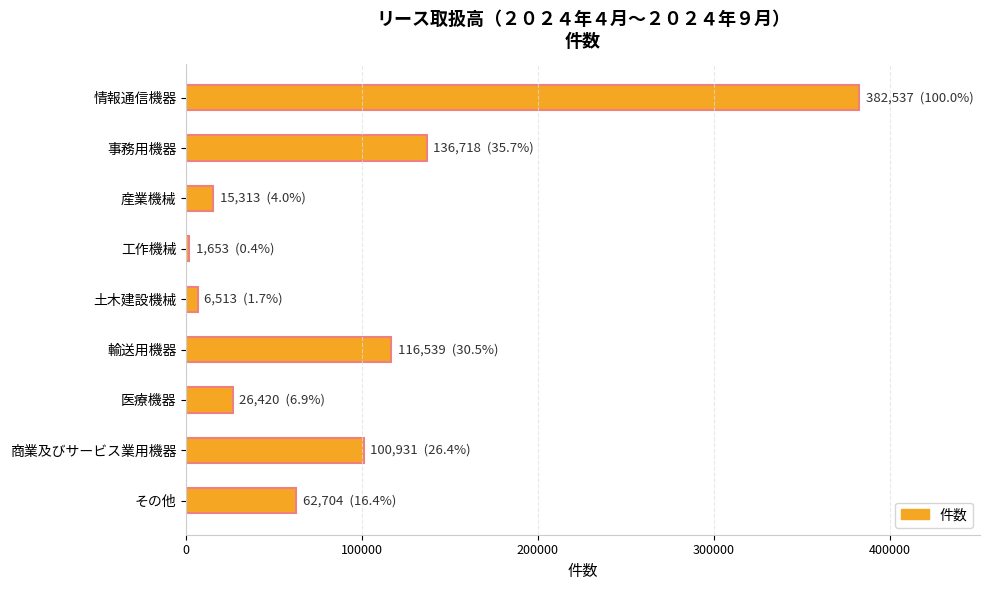

Rank the categories by value from highest to lowest.

情報通信機器, 事務用機器, 輸送用機器, 商業及びサービス業用機器, その他, 医療機器, 産業機械, 土木建設機械, 工作機械